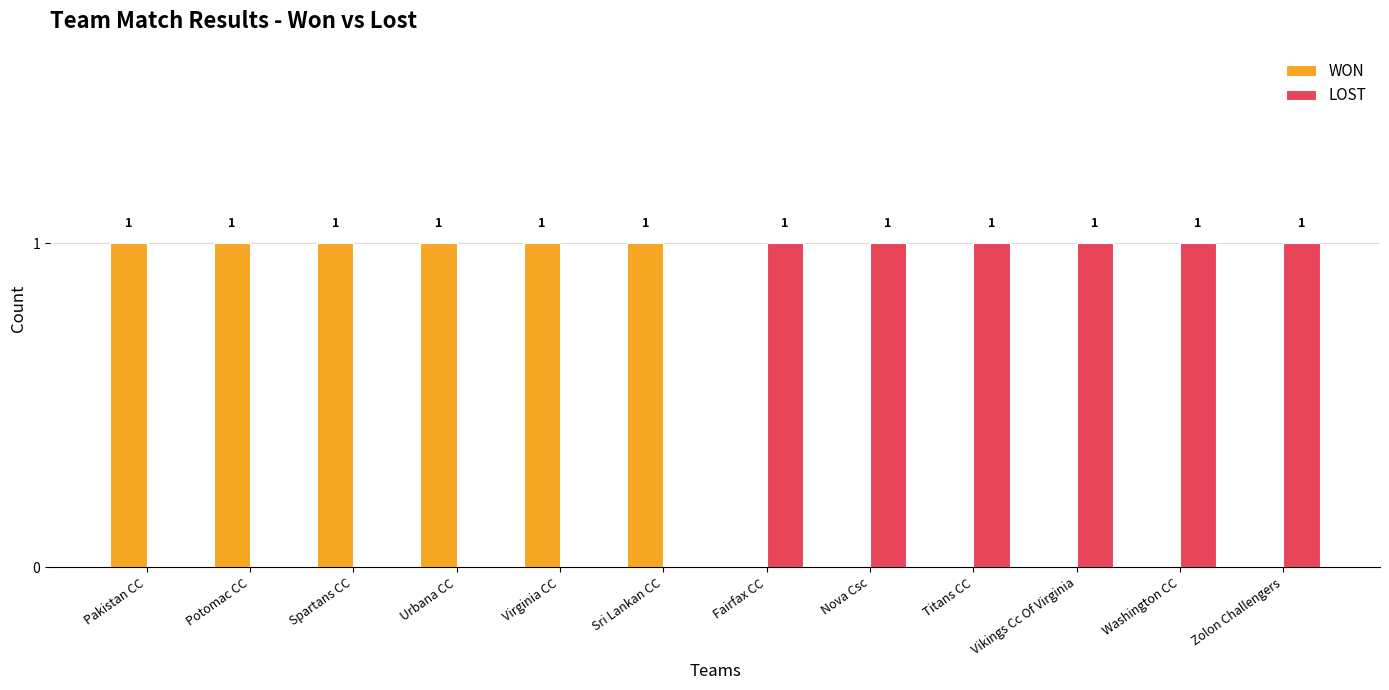

What is the greatest value displayed?

1